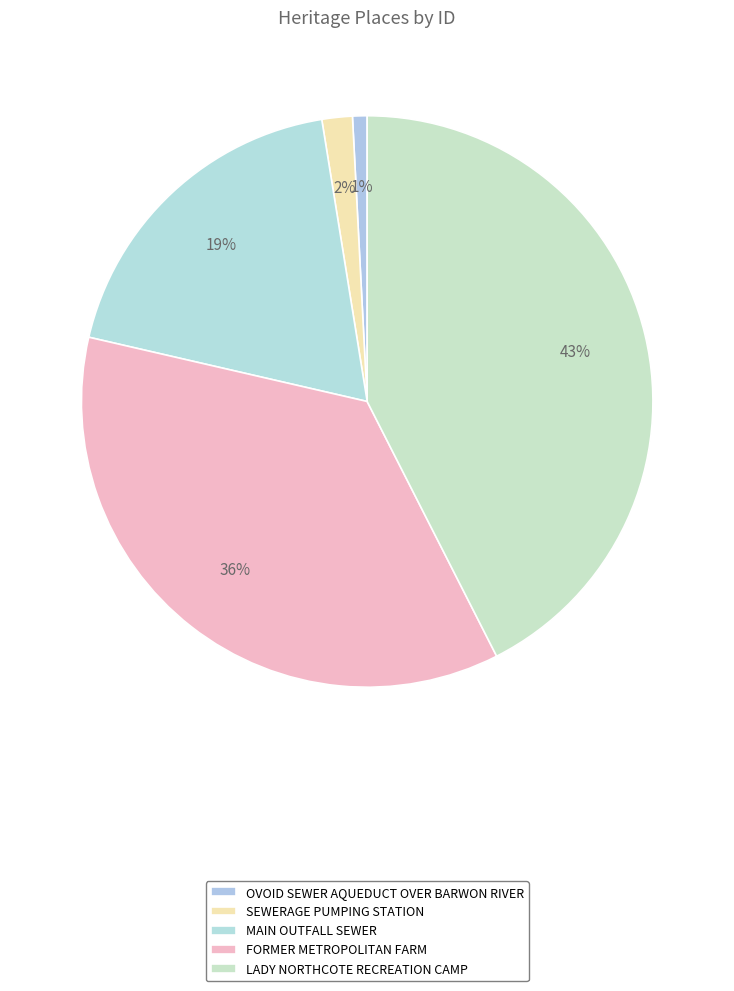

How many segments does this pie chart have?

5